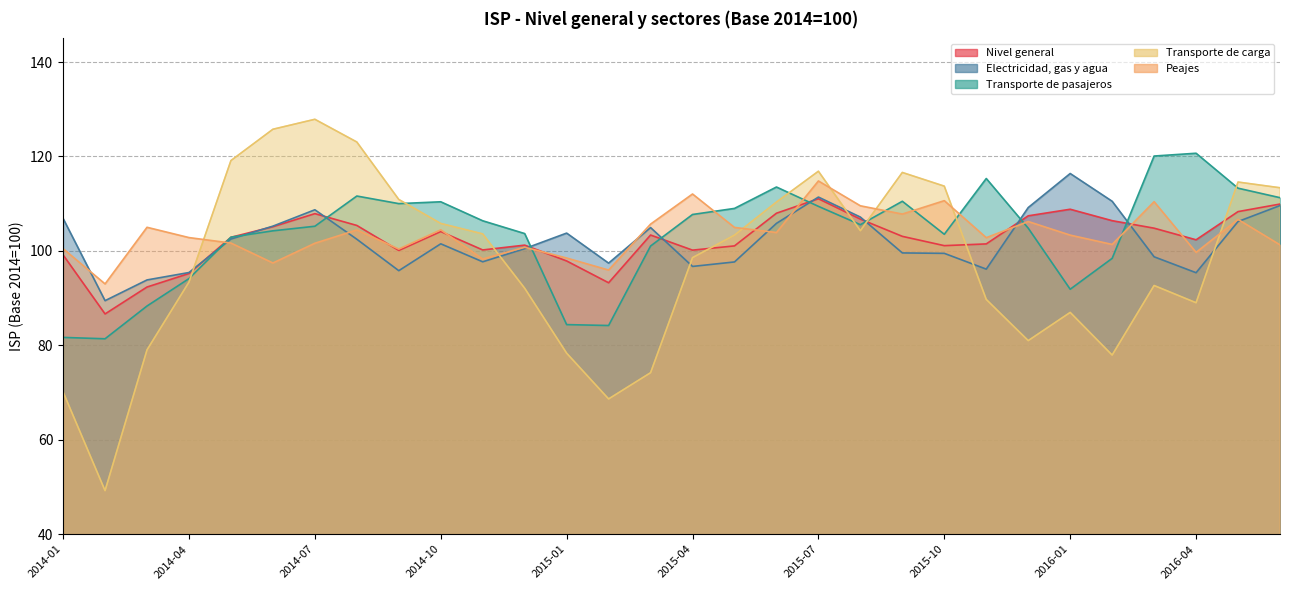

Reading left to right, list all the values displayed in this chart.

Nivel general: 99.2	86.7	92.3	95.2	102.9	105.1	107.9	105.4	100.1	104.1	100.2	101.2	97.9	93.2	103.4	100.2	101.1	108.0	111.0	106.7	103.1	101.1	101.5	107.4	108.8	106.4	104.8	102.3	108.3	109.9
Electricidad, gas y agua: 106.9	89.5	93.8	95.4	102.5	105.2	108.7	102.5	95.8	101.5	97.7	100.5	103.8	97.4	104.9	96.7	97.7	105.8	111.4	107.2	99.6	99.5	96.1	109.2	116.4	110.5	98.8	95.4	106.2	109.6
Transporte de pasajeros: 81.7	81.4	88.3	94.1	102.9	104.2	105.2	111.6	110.0	110.4	106.4	103.7	84.4	84.2	101.0	107.7	109.0	113.5	109.4	105.5	110.5	103.5	115.3	104.8	91.9	98.4	120.1	120.7	113.3	111.3
Transporte de carga: 70.1	49.2	79.0	93.4	119.1	125.8	127.9	123.1	110.9	105.8	103.6	92.1	78.3	68.7	74.2	98.6	103.3	110.3	116.9	104.3	116.6	113.7	89.7	81.0	87.0	77.9	92.7	89.0	114.6	113.4
Peajes: 100.5	93.0	105.0	102.8	101.7	97.4	101.6	104.4	100.4	104.5	98.3	100.8	98.5	95.9	105.7	112.0	105.0	103.9	114.8	109.5	107.8	110.6	102.8	106.2	103.3	101.4	110.4	99.7	106.7	101.3